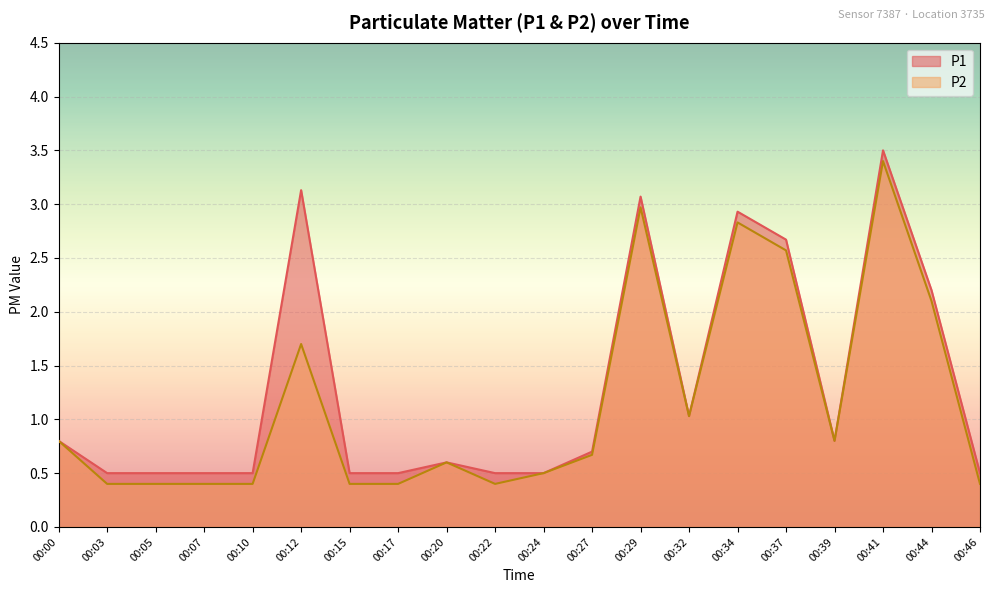

Reading left to right, extract all data points from this chart.

P1: 0.8	0.5	0.5	0.5	0.5	3.1	0.5	0.5	0.6	0.5	0.5	0.7	3.1	1.0	2.9	2.7	0.8	3.5	2.2	0.5
P2: 0.8	0.4	0.4	0.4	0.4	1.7	0.4	0.4	0.6	0.4	0.5	0.7	3.0	1.0	2.8	2.6	0.8	3.4	2.1	0.4